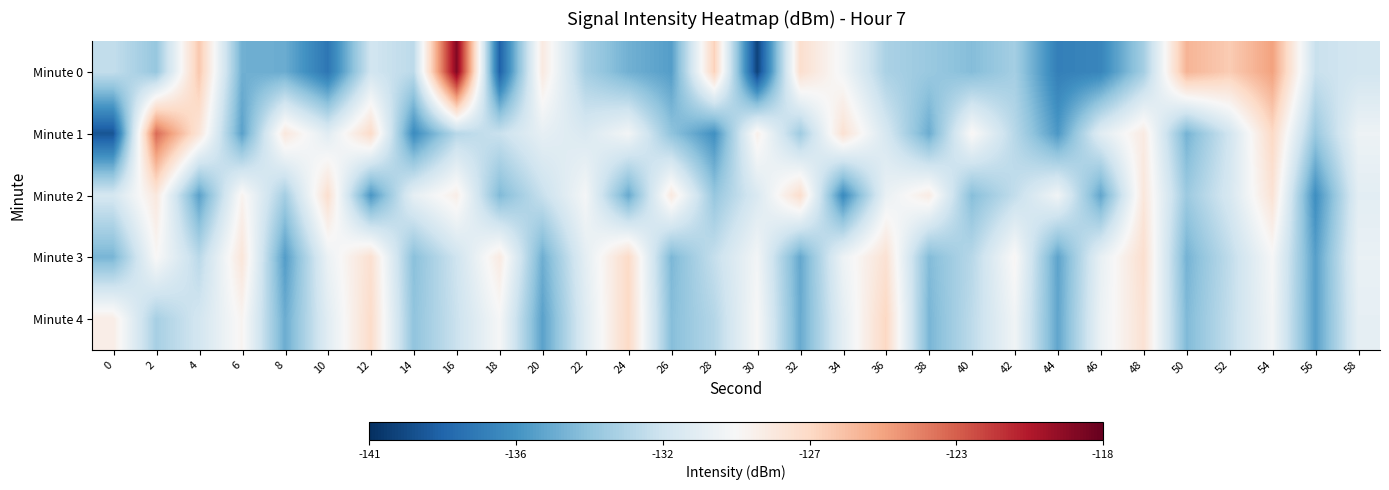

Reading left to right, list all the values displayed in this chart.

Minute 0: 0=-132.3	2=-133.9	4=-126.4	6=-135.1	8=-135.2	10=-137.8	12=-131.7	14=-132.5	16=-118.9	18=-138.8	20=-128.4	22=-133.3	24=-135.0	26=-135.9	28=-126.8	30=-140.2	32=-127.6	34=-129.8	36=-133.2	38=-133.8	40=-134.4	42=-133.4	44=-137.4	46=-137.0	48=-133.4	50=-125.6	52=-126.6	54=-124.8	56=-132.0	58=-131.6
Minute 1: 0=-139.4	2=-123.0	4=-128.1	6=-135.7	8=-128.3	10=-130.8	12=-127.3	14=-136.8	16=-132.7	18=-132.0	20=-130.5	22=-131.2	24=-129.8	26=-134.1	28=-136.5	30=-128.9	32=-133.6	34=-127.8	36=-131.4	38=-135.2	40=-129.3	42=-132.7	44=-136.1	46=-130.8	48=-128.5	50=-134.9	52=-131.7	54=-127.2	56=-133.8	58=-130.1
Minute 2: 0=-131.5	2=-128.3	4=-135.7	6=-129.1	8=-133.4	10=-127.6	12=-136.2	14=-130.5	16=-128.8	18=-134.6	20=-132.1	22=-129.7	24=-135.3	26=-128.4	28=-133.9	30=-131.2	32=-127.5	34=-136.8	36=-130.3	38=-128.6	40=-134.4	42=-132.3	44=-129.9	46=-135.5	48=-128.2	50=-133.7	52=-131.4	54=-127.9	56=-136.6	58=-130.7
Minute 3: 0=-134.8	2=-129.4	4=-132.6	6=-128.1	8=-135.9	10=-130.2	12=-127.7	14=-134.3	16=-131.8	18=-128.5	20=-135.1	22=-130.6	24=-127.3	26=-134.7	28=-132.2	30=-129.8	32=-135.4	34=-130.1	36=-127.8	38=-134.5	40=-132.7	42=-129.3	44=-135.6	46=-130.4	48=-127.6	50=-134.9	52=-132.4	54=-129.6	56=-135.8	58=-130.3
Minute 4: 0=-128.7	2=-133.3	4=-131.6	6=-129.2	8=-135.2	10=-130.8	12=-127.4	14=-134.1	16=-132.0	18=-129.6	20=-135.7	22=-130.9	24=-127.2	26=-134.4	28=-132.8	30=-129.5	32=-135.3	34=-130.6	36=-127.1	38=-134.8	40=-132.5	42=-129.9	44=-135.5	46=-130.2	48=-127.8	50=-134.6	52=-132.3	54=-129.8	56=-135.8	58=-130.5